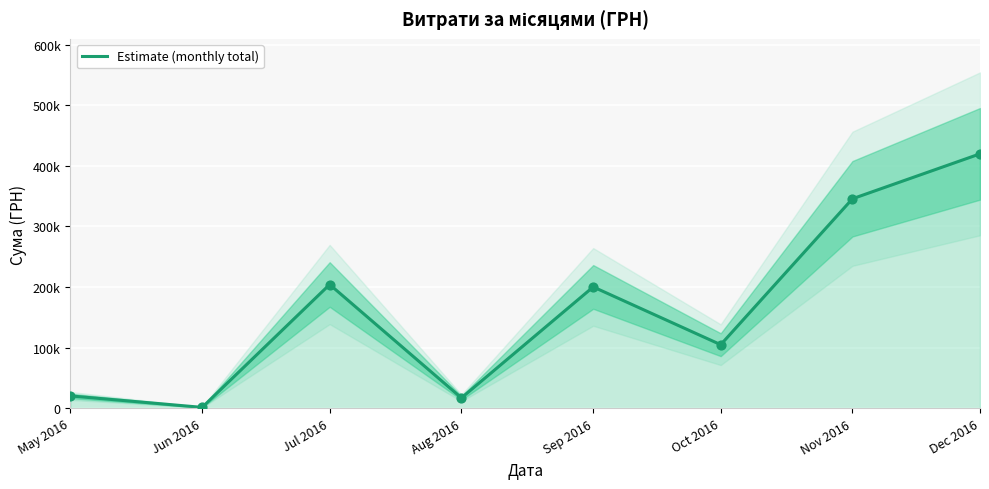

What is the change in value from Jul 2016 to Sep 2016?

-3989.4